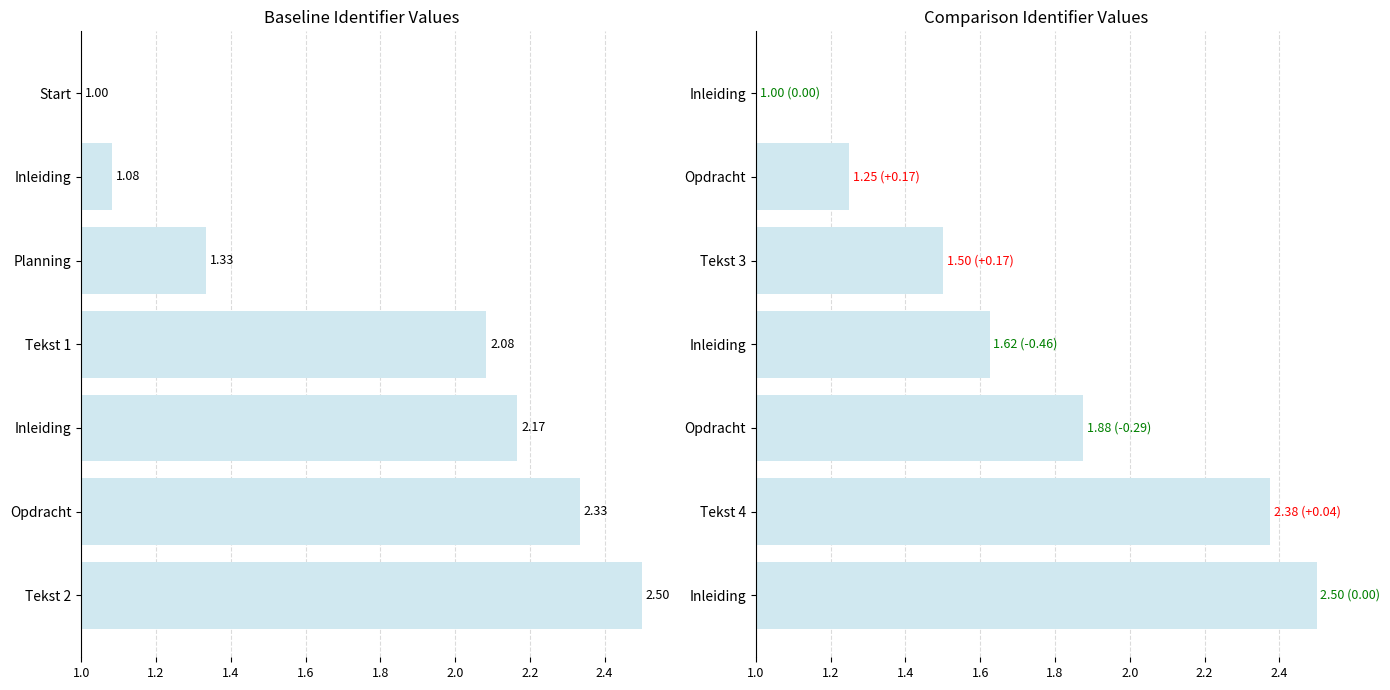

How many values in the Identifier (baseline) series are below 2?

3